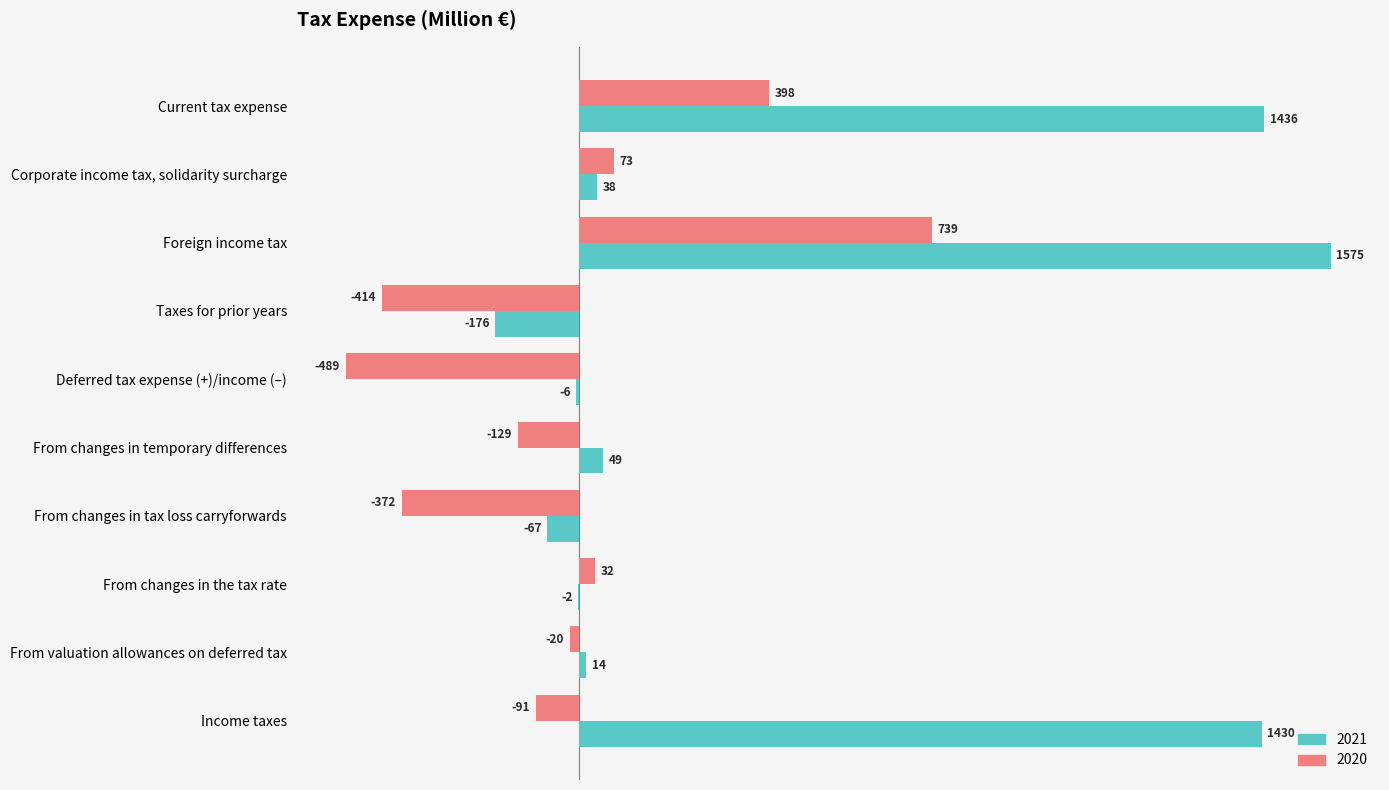

What is the total value across all series at From changes in temporary differences?

-80